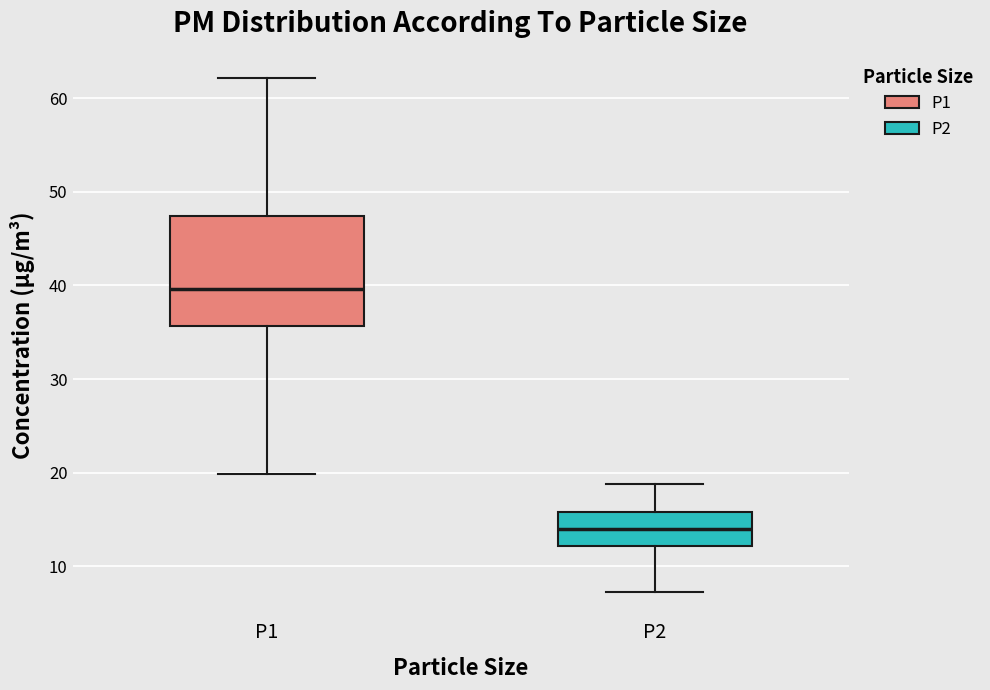

Where is the upper edge of the box for P2 on the y-axis? The values are not printed on the chart, so give them approximately, as read against the axis.

16